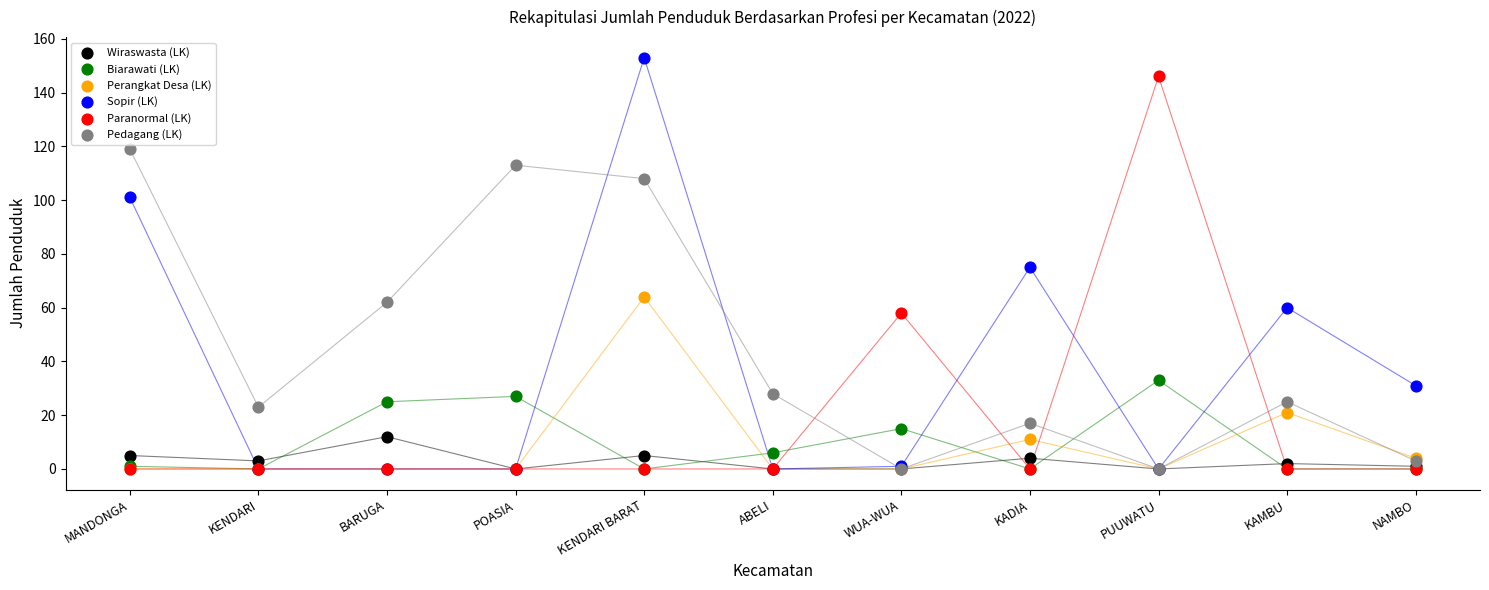

What are all the series names shown in the legend?

Wiraswasta (LK), Biarawati (LK), Perangkat Desa (LK), Sopir (LK), Paranormal (LK), Pedagang (LK)